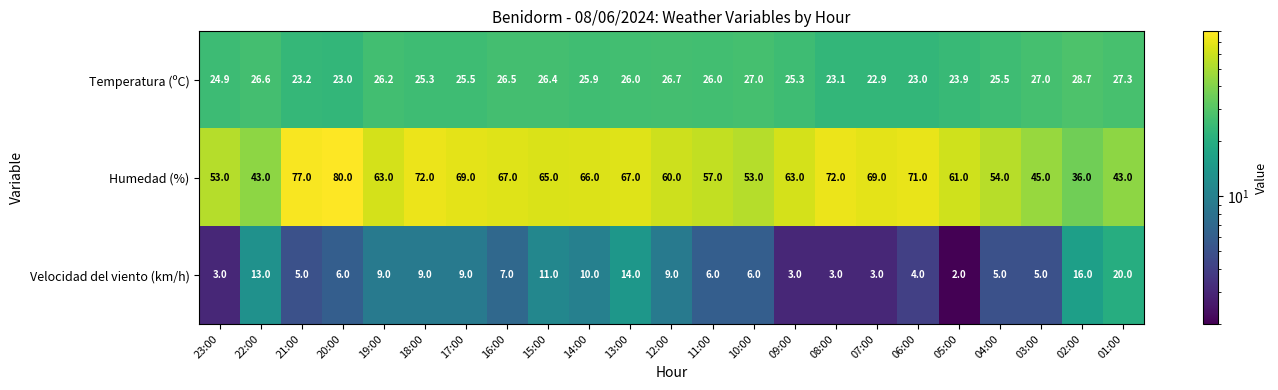

What is the minimum value shown in the chart?

2.0